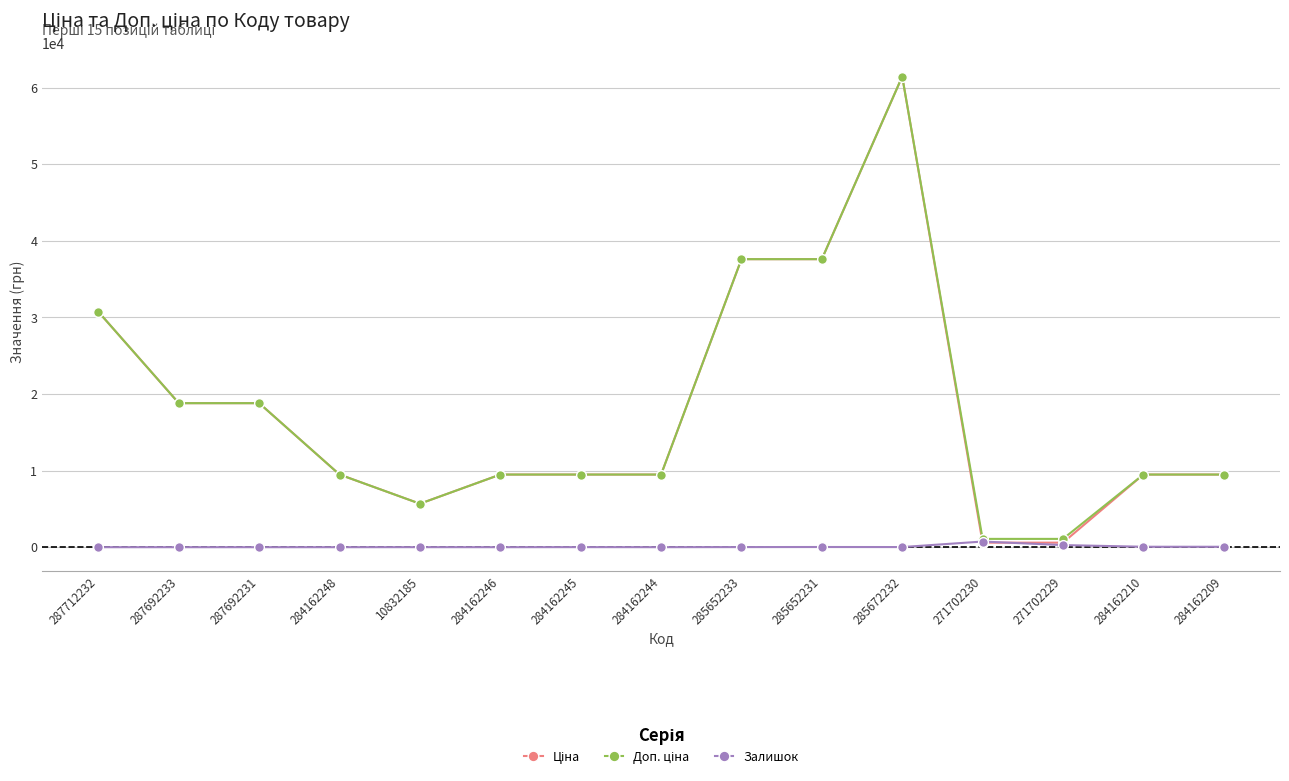

At which category does the chart reach its peak across all series?

285672232